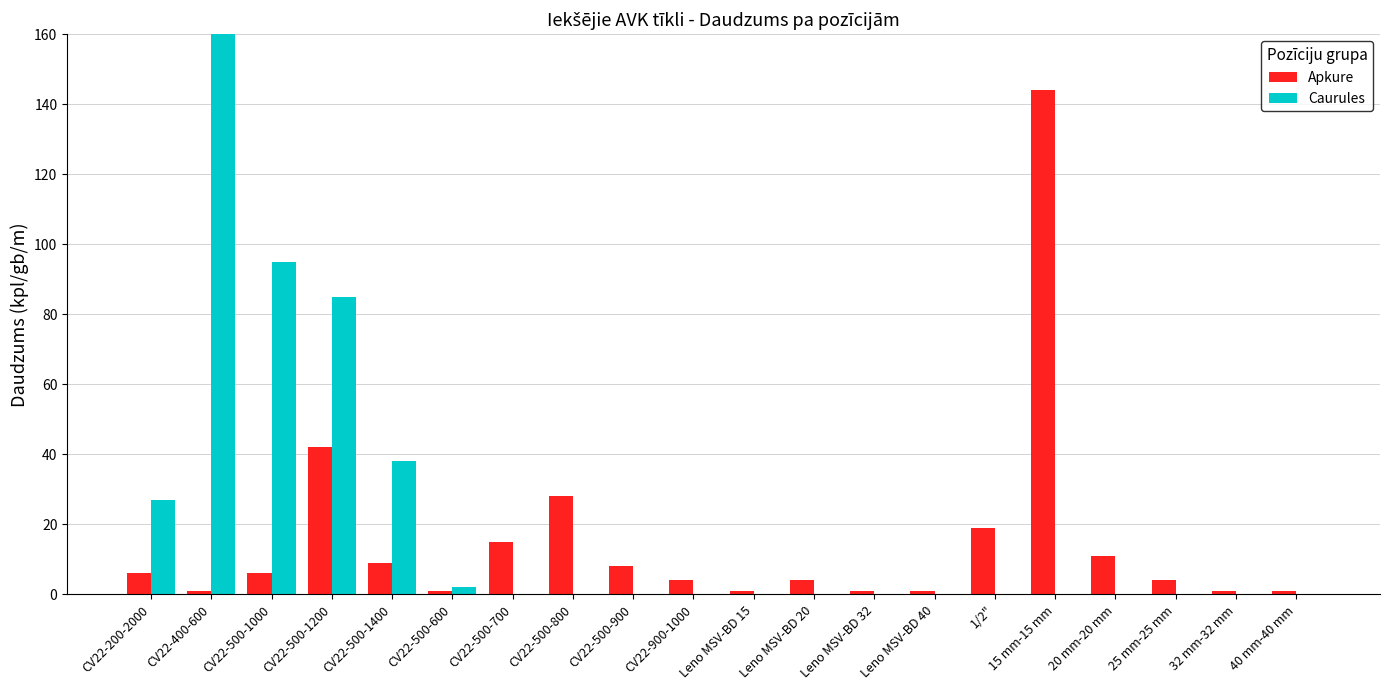

Is it true that Apkure equals 29 at 1/2"?

False